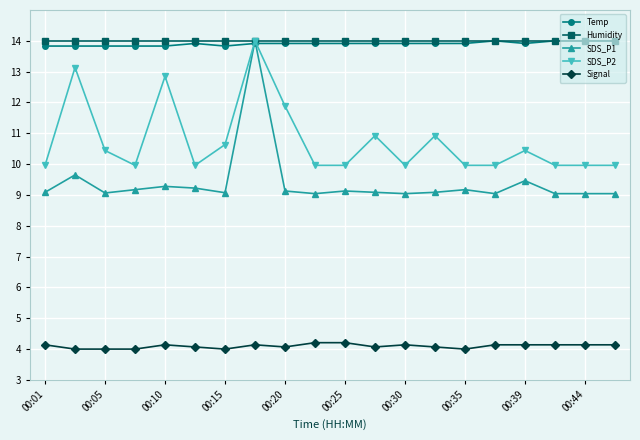

True or false: SDS_P2 has more than 2 points higher than both neighbors.

True